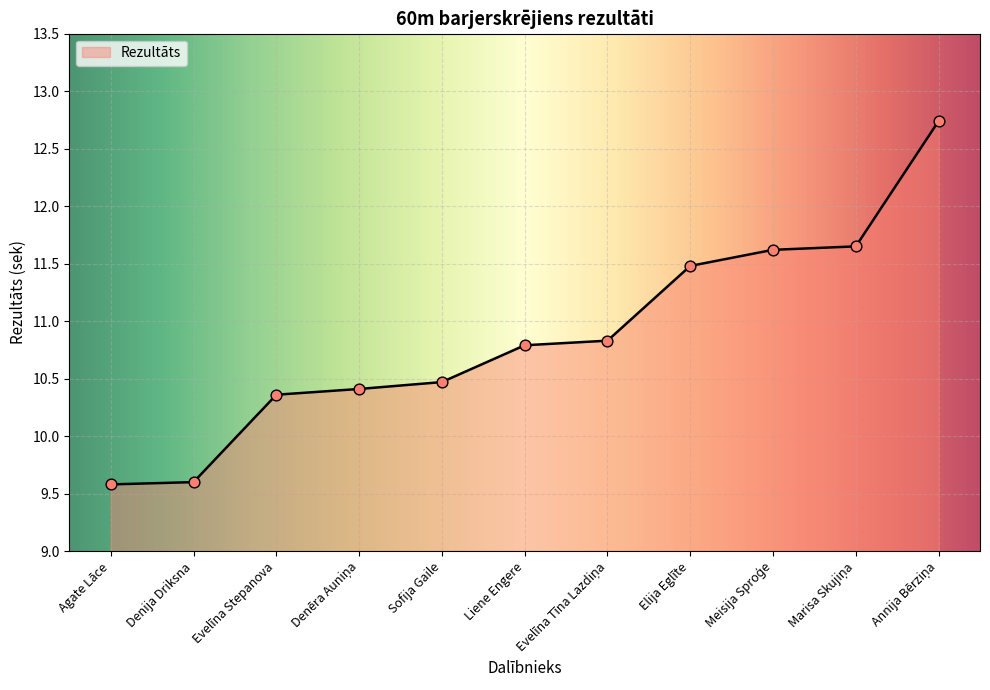

The chart shows a value of 9.6 at Denija Driksna. True or false?

True